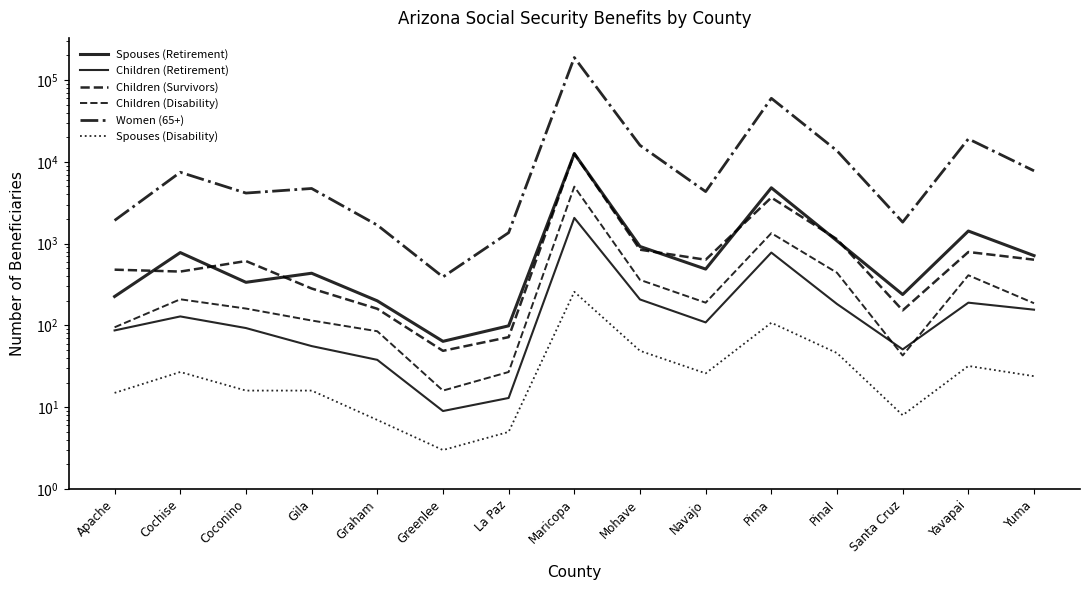

What position from the left is Apache?

1